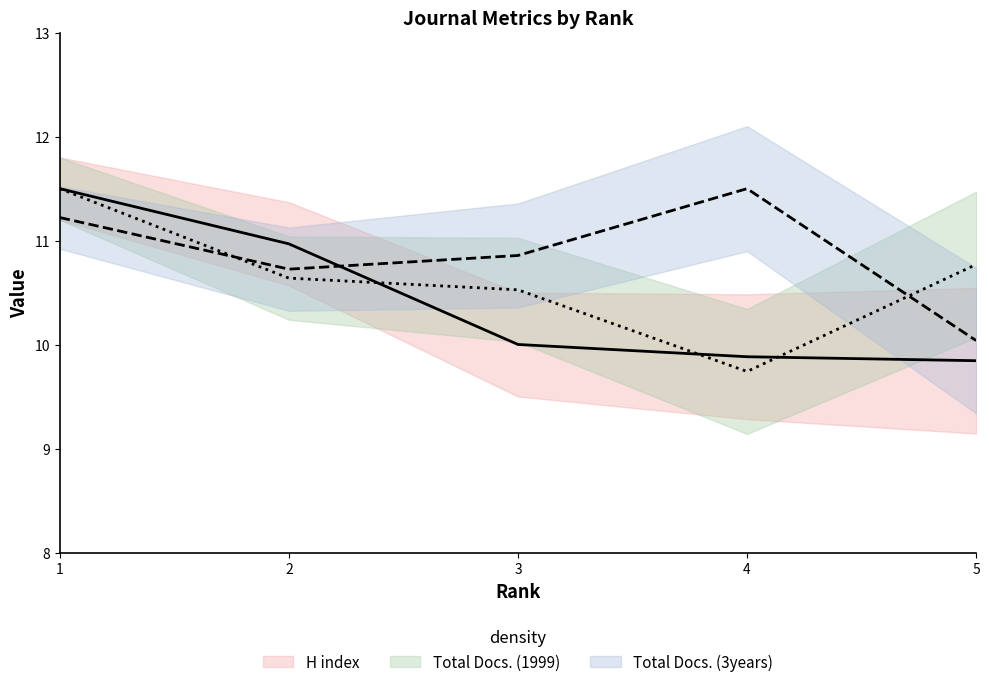

True or false: Total Docs. (3years) and H index cross at least once.

True